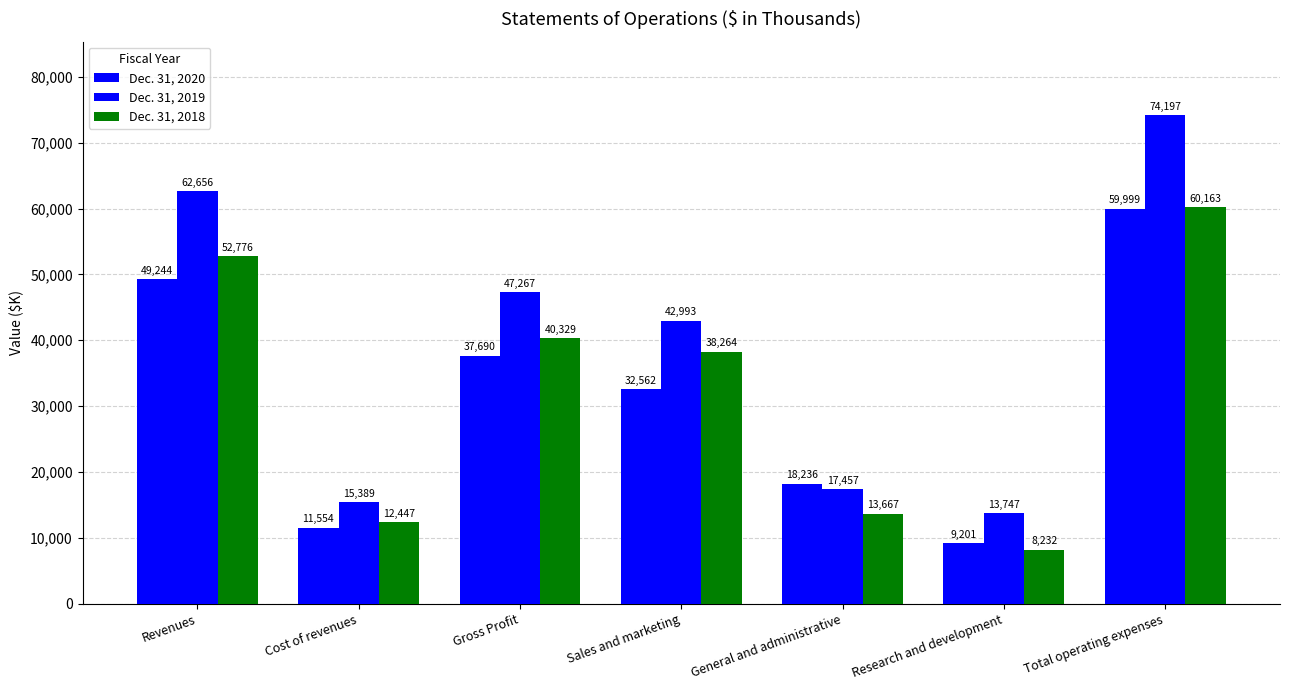

At which category does the chart reach its peak across all series?

Total operating expenses